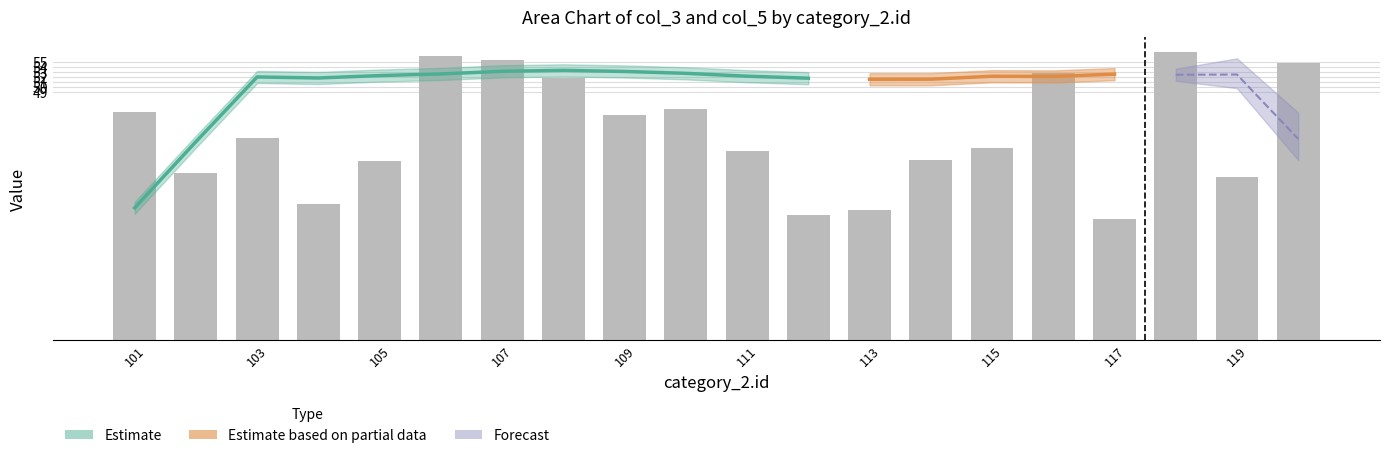

Which has a higher value, 103 or 119?

103